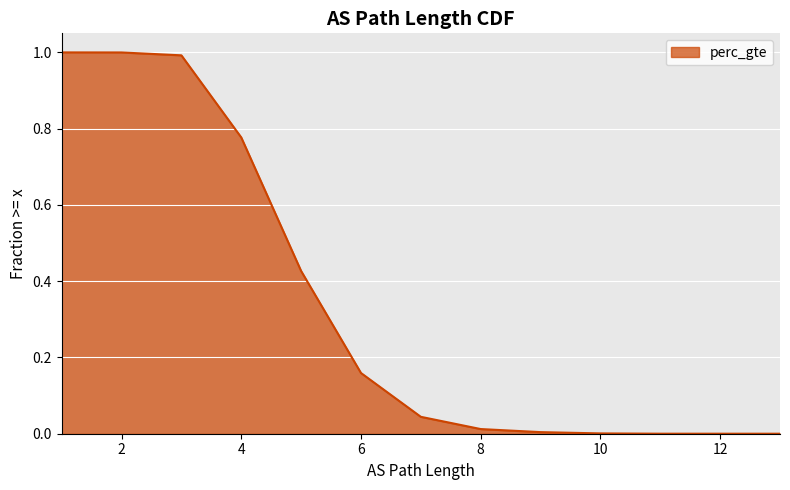

Which category has the lowest value across all series?

13